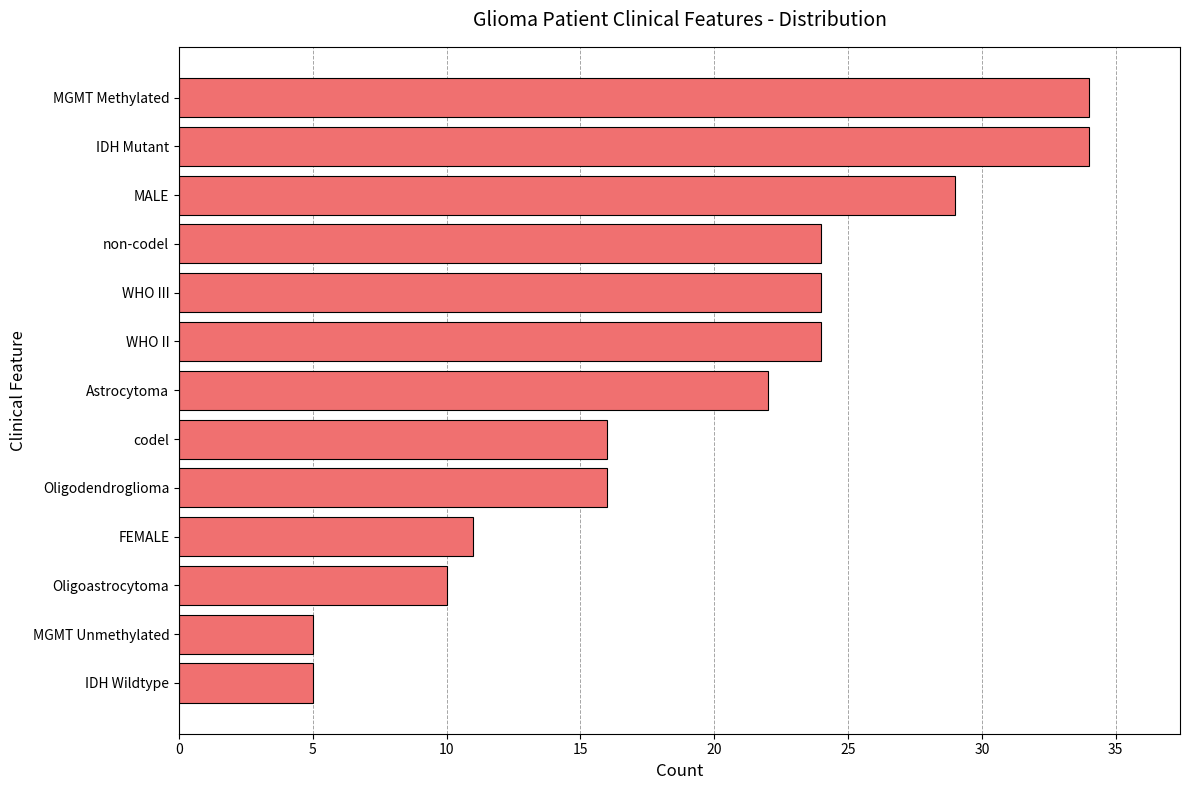

Is it true that the value at Oligoastrocytoma is 10?

True